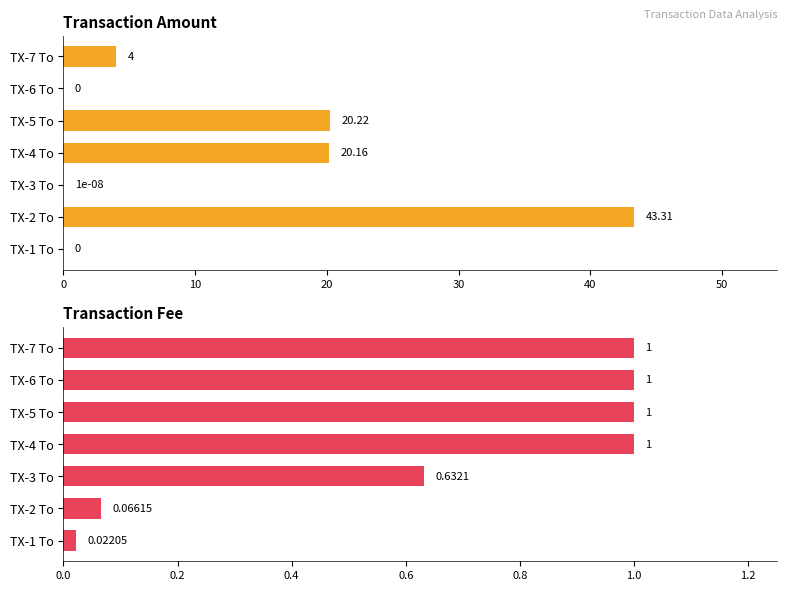

At how many categories does at least one series exceed 41?

1